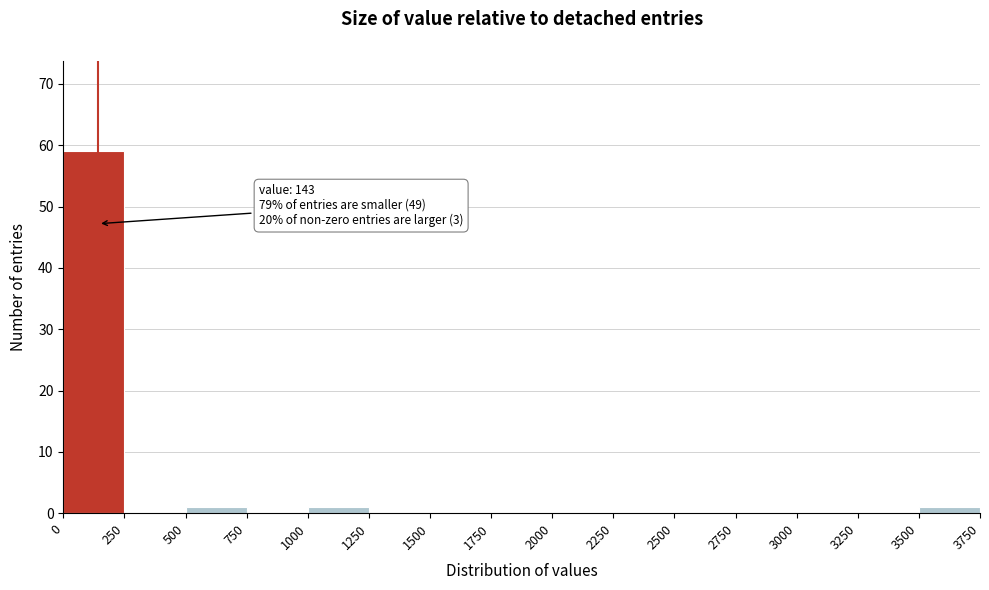

Which range on the x-axis has the tallest bar?

0 to 250